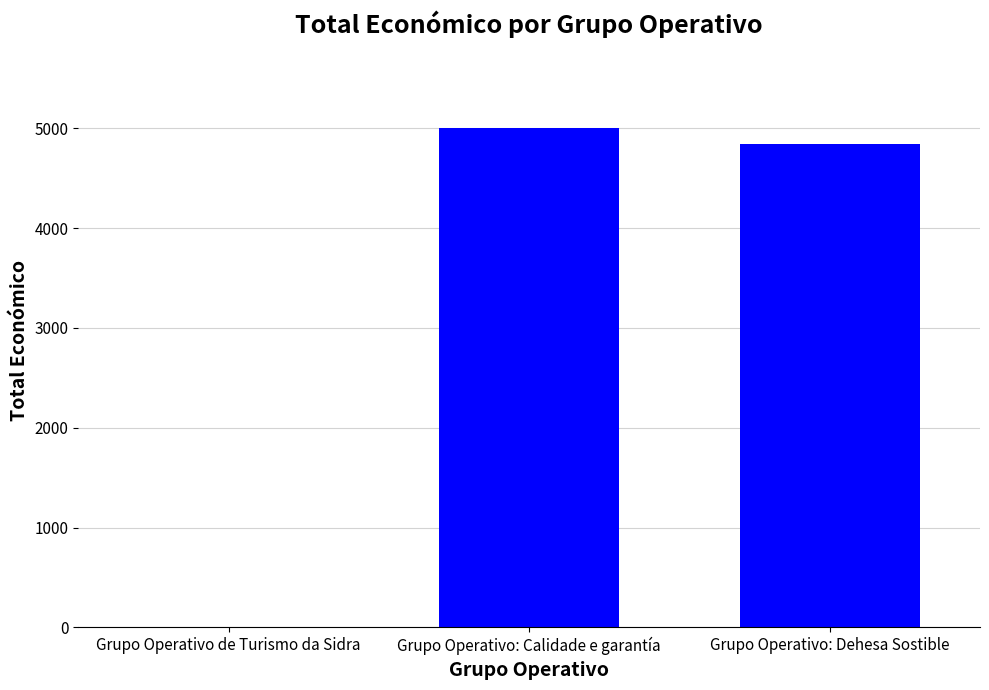

Are the bars grouped side by side (vs. stacked)?

No